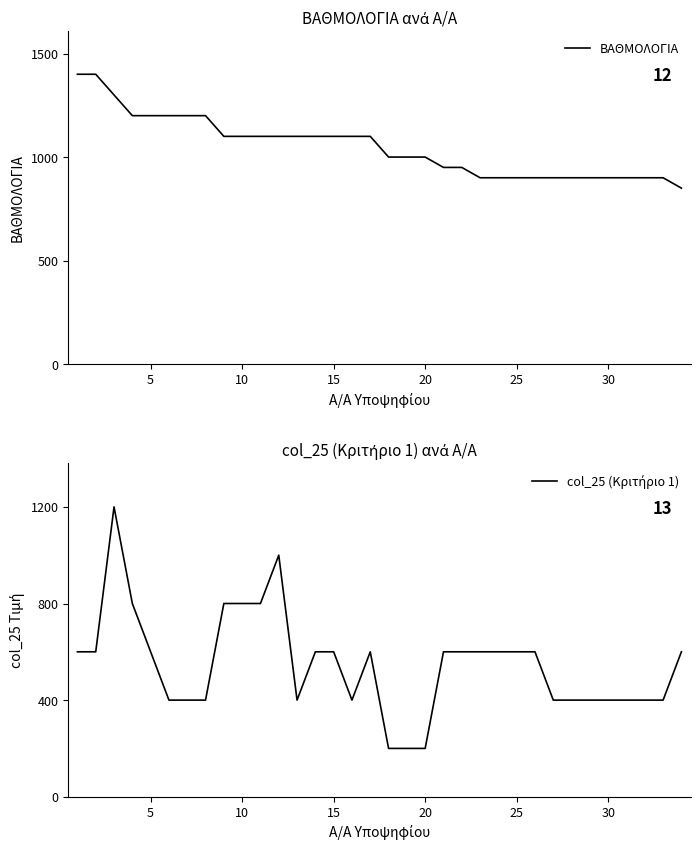

How many data points in col_25 (Κριτήριο 1) are less than 600?

15